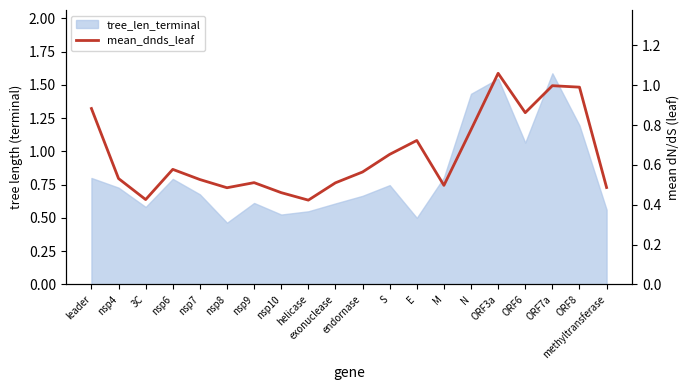

What position from the left is helicase?

9